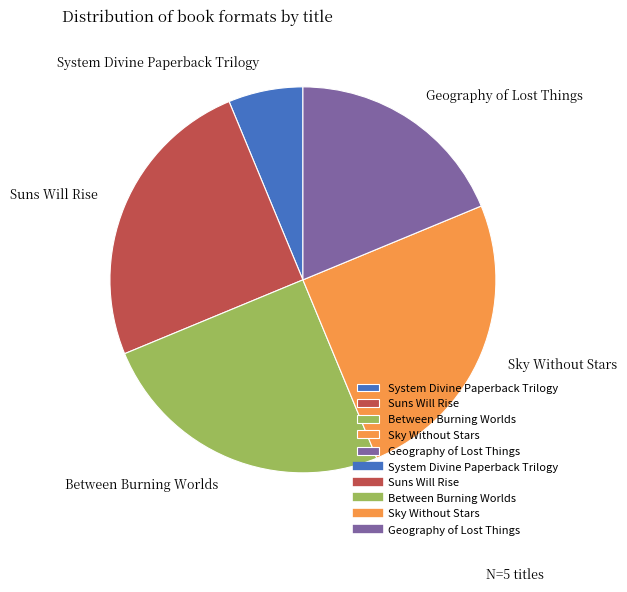

Is it true that Between Burning Worlds is 25% of the pie?

True